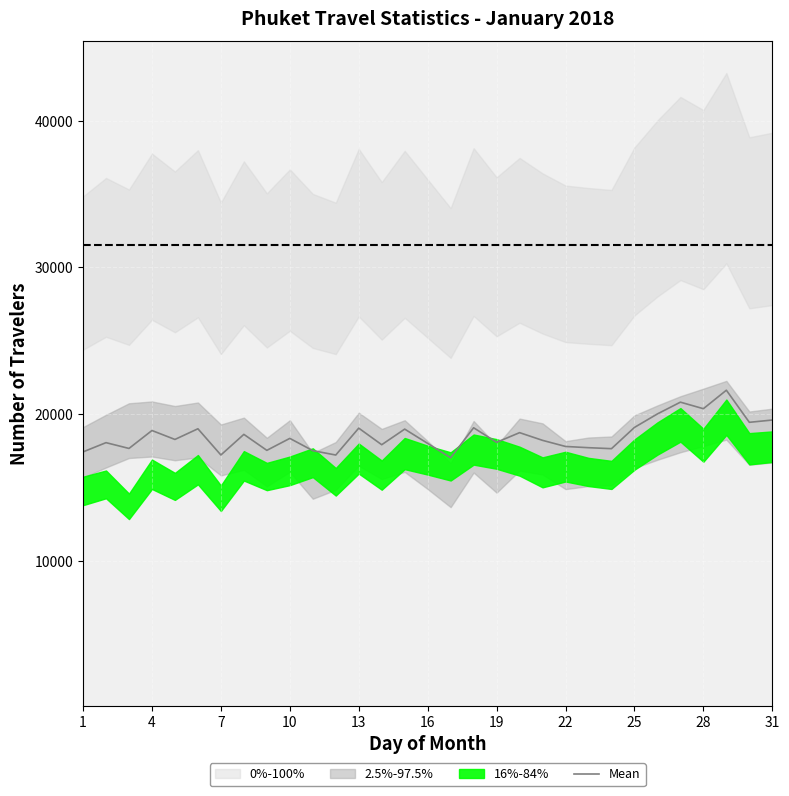

The value of Mean at 1 is 17419.0. True or false?

True